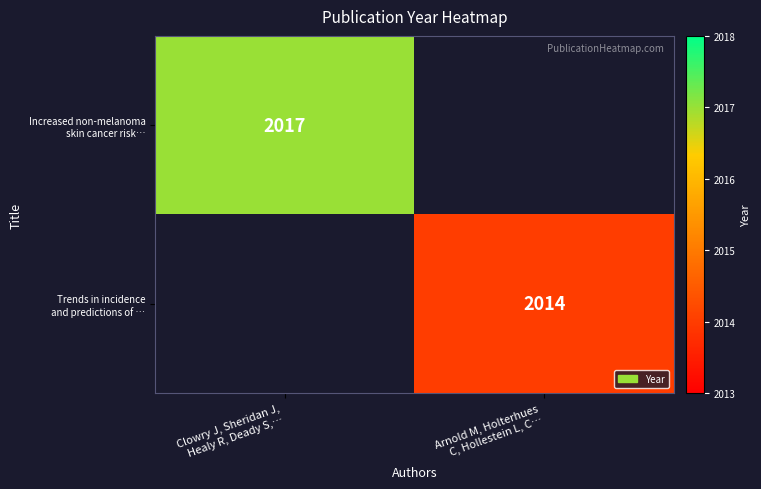

Read the Increased non-melanoma skin cancer risk… value at Clowry J, Sheridan J, Healy R, Deady S,….

2017